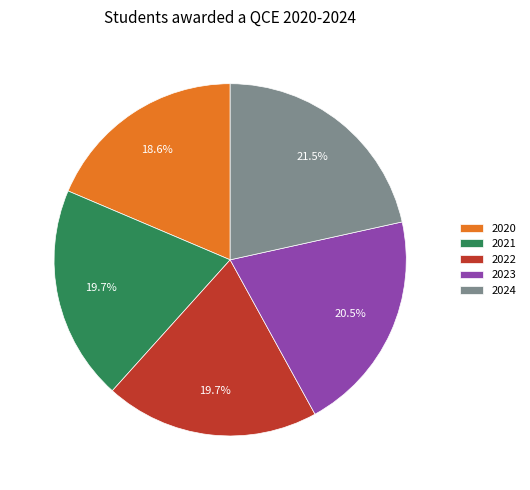

What is the largest slice in the pie chart?

2024